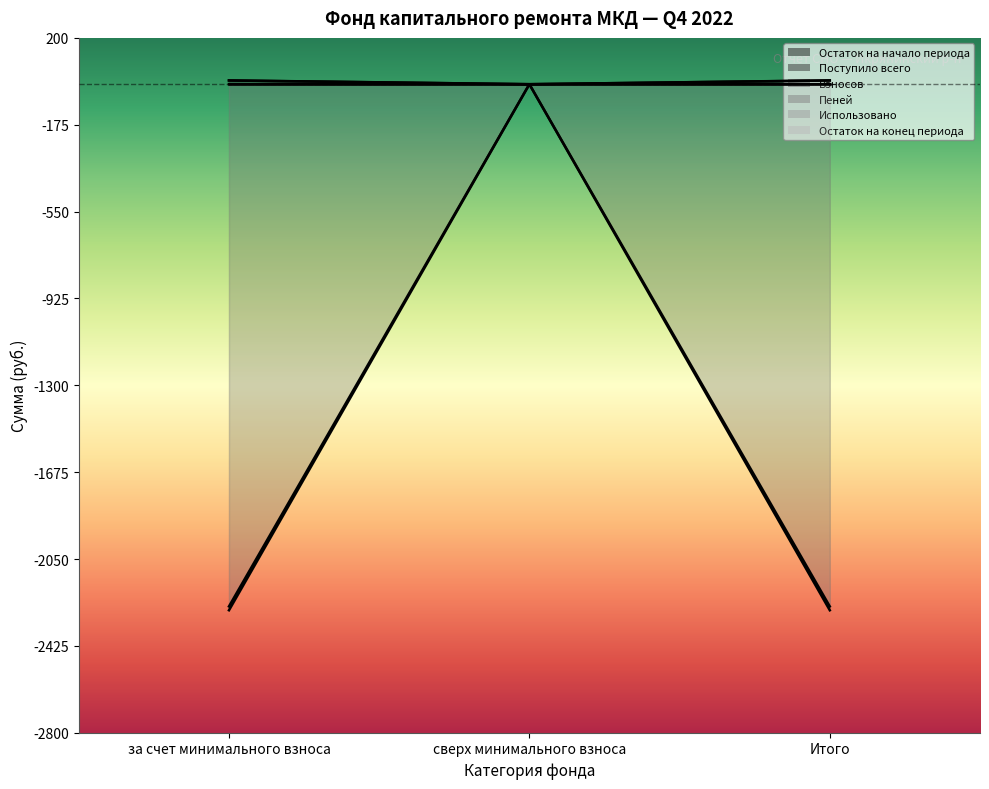

How many categories are shown in the chart?

3